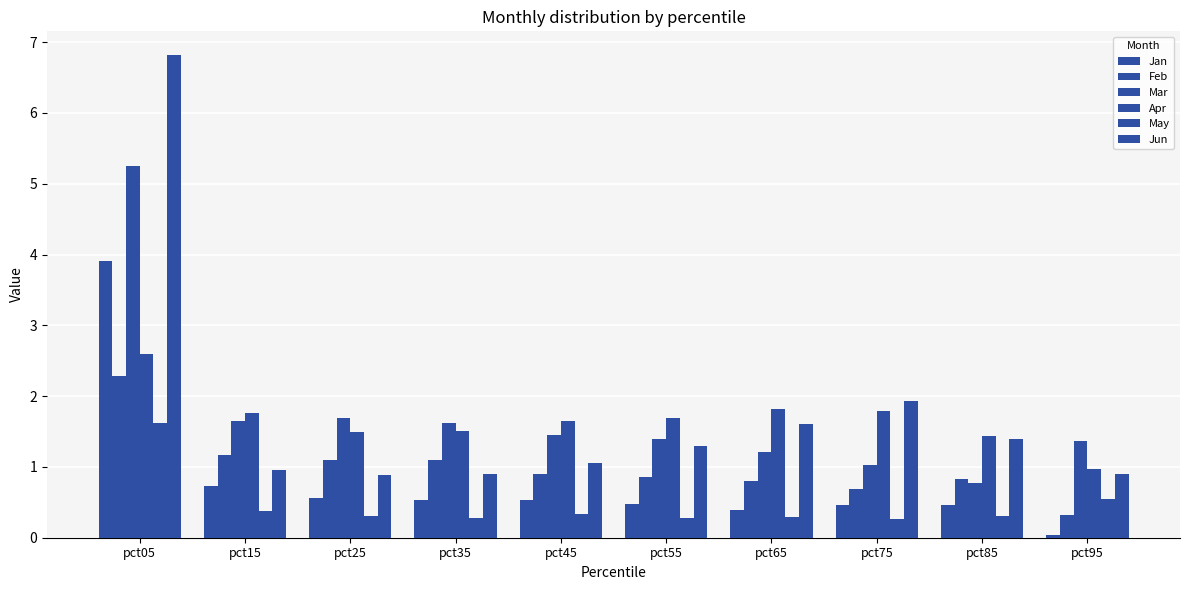

How many groups of bars are there?

10